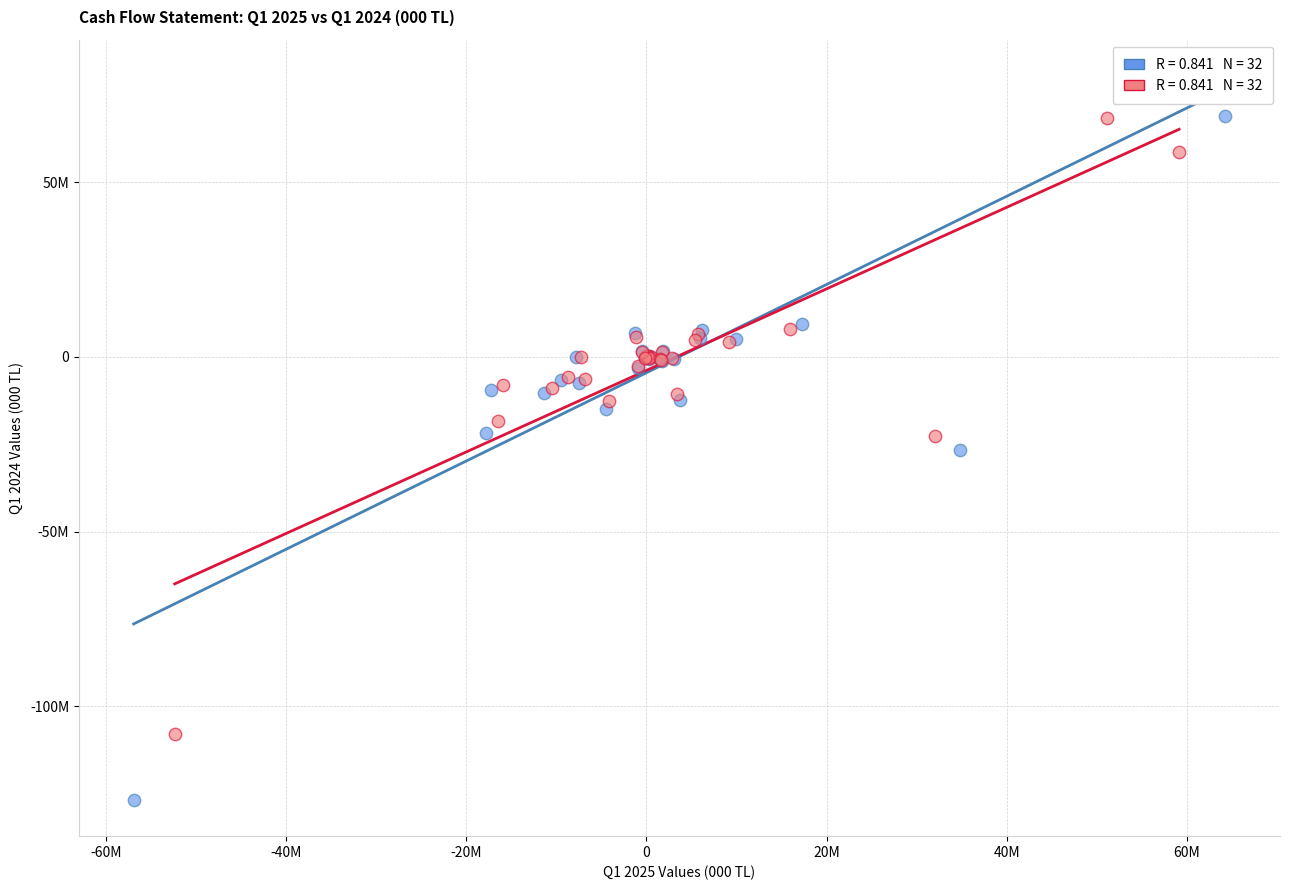

Which series has the widest spread of Y values?

Q1 2025